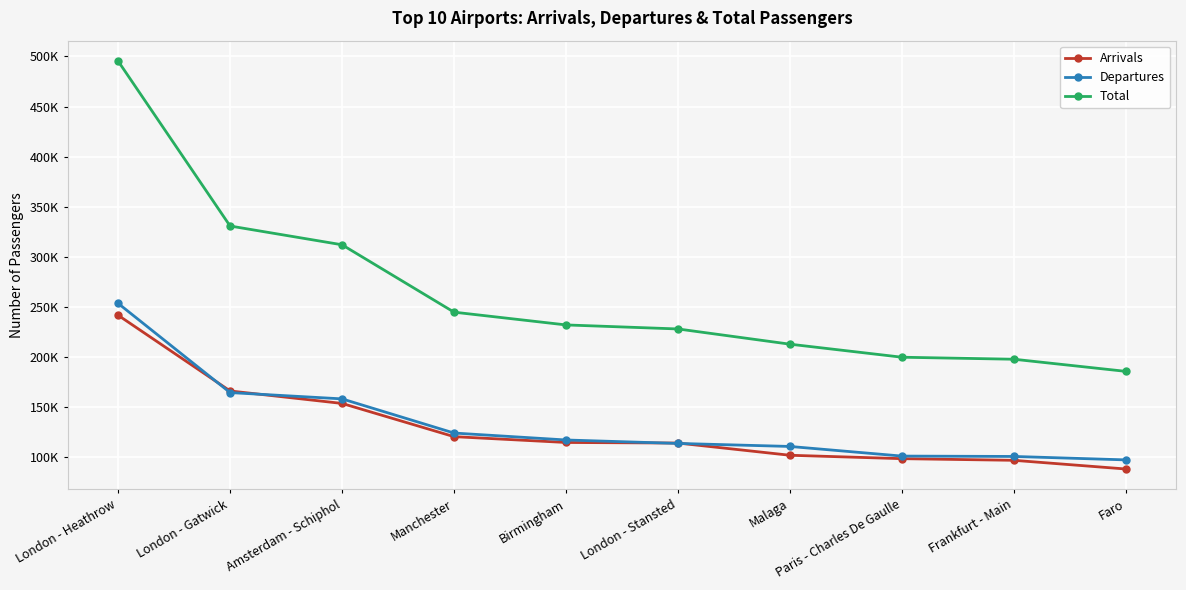

True or false: Total has more than 1 interior local peaks.

False